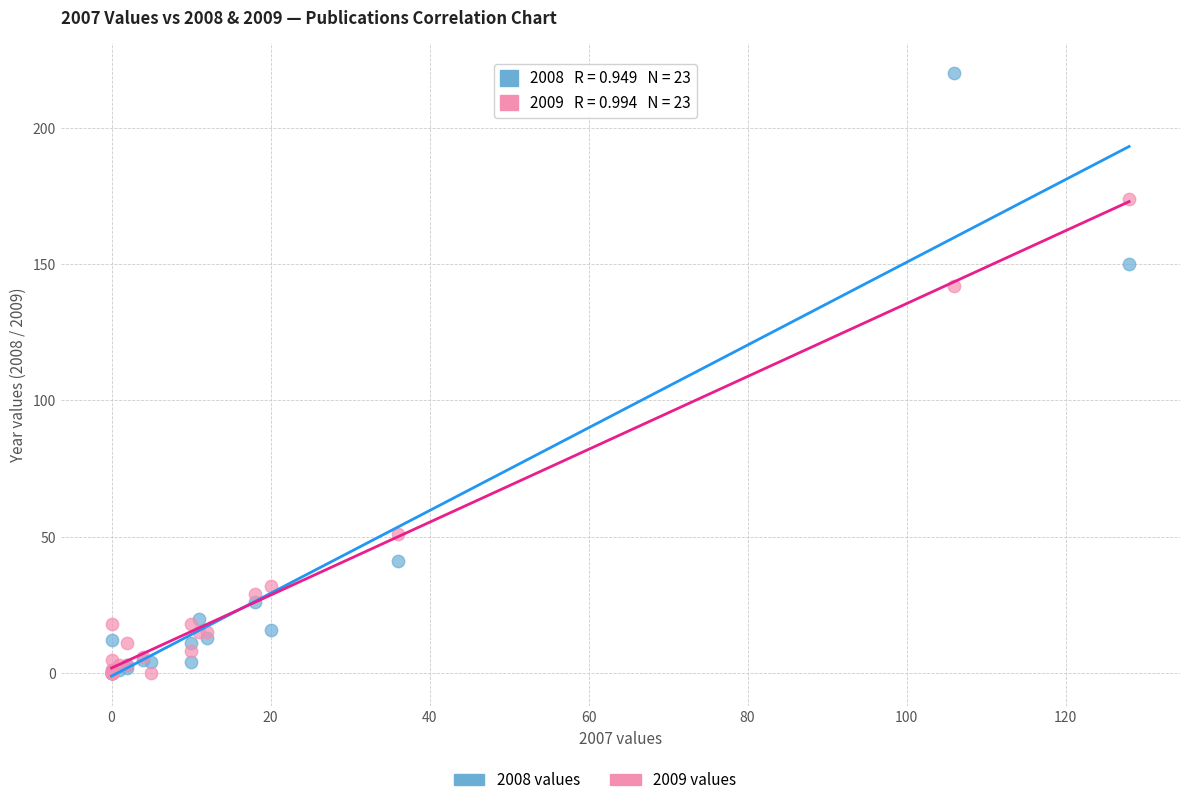

Which series has the widest spread of Y values?

2008 values